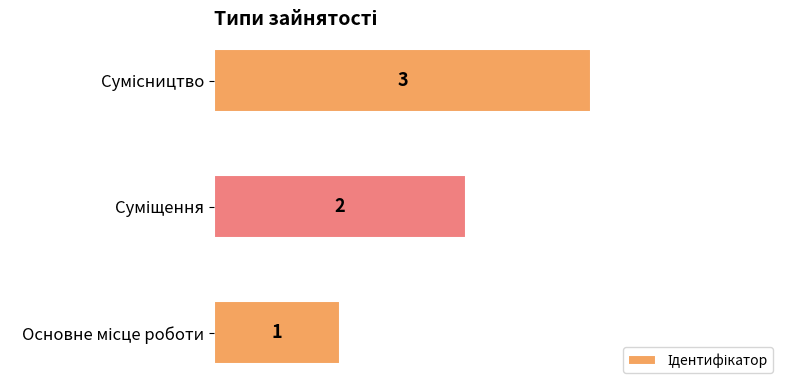

What is the sum of all values?

6